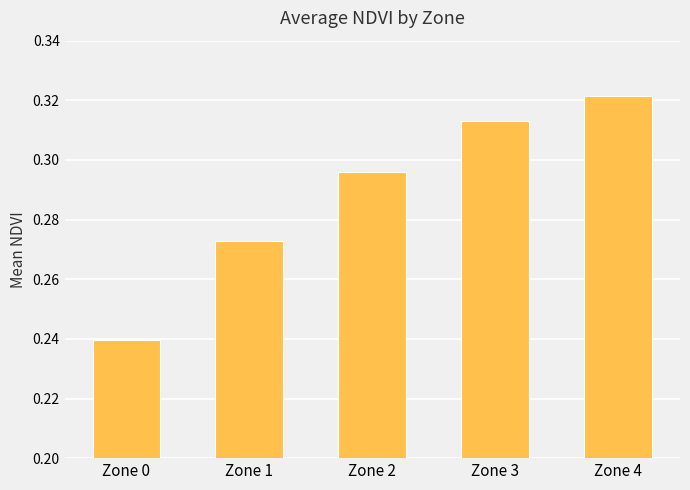

Which has a higher value, Zone 1 or Zone 2?

Zone 2